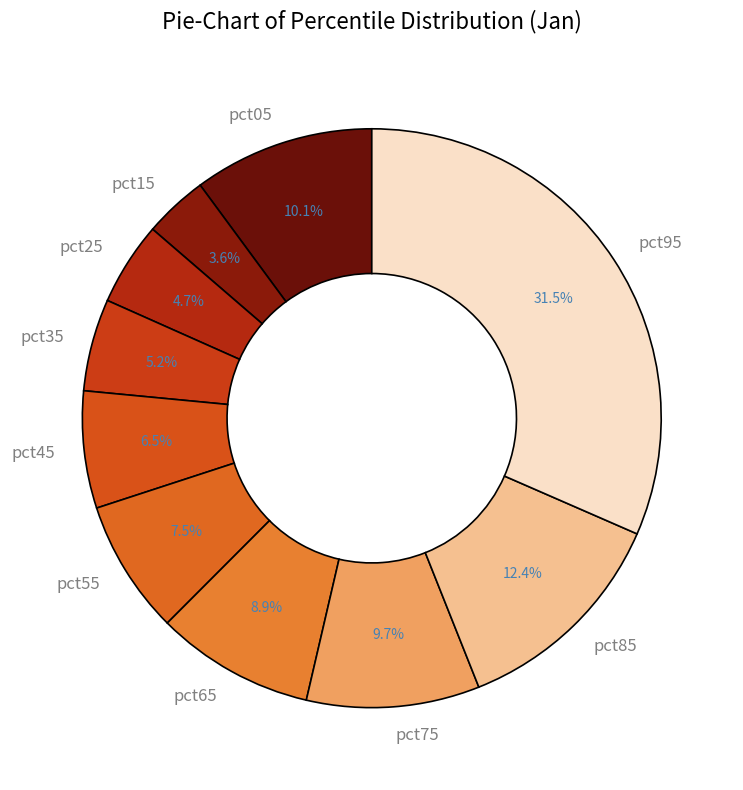

Is pct85 the majority of the pie?

No